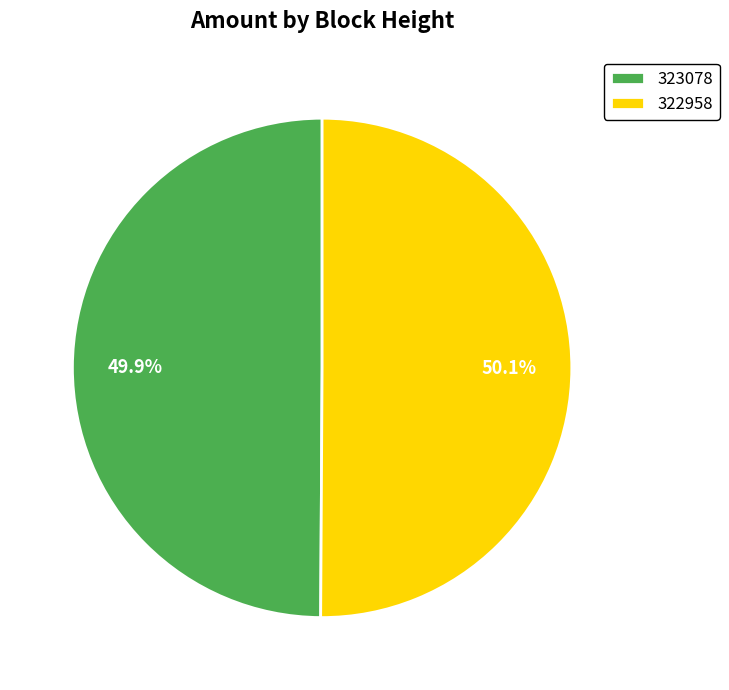

Combined, do 323078 and 322958 account for over 50%?

Yes